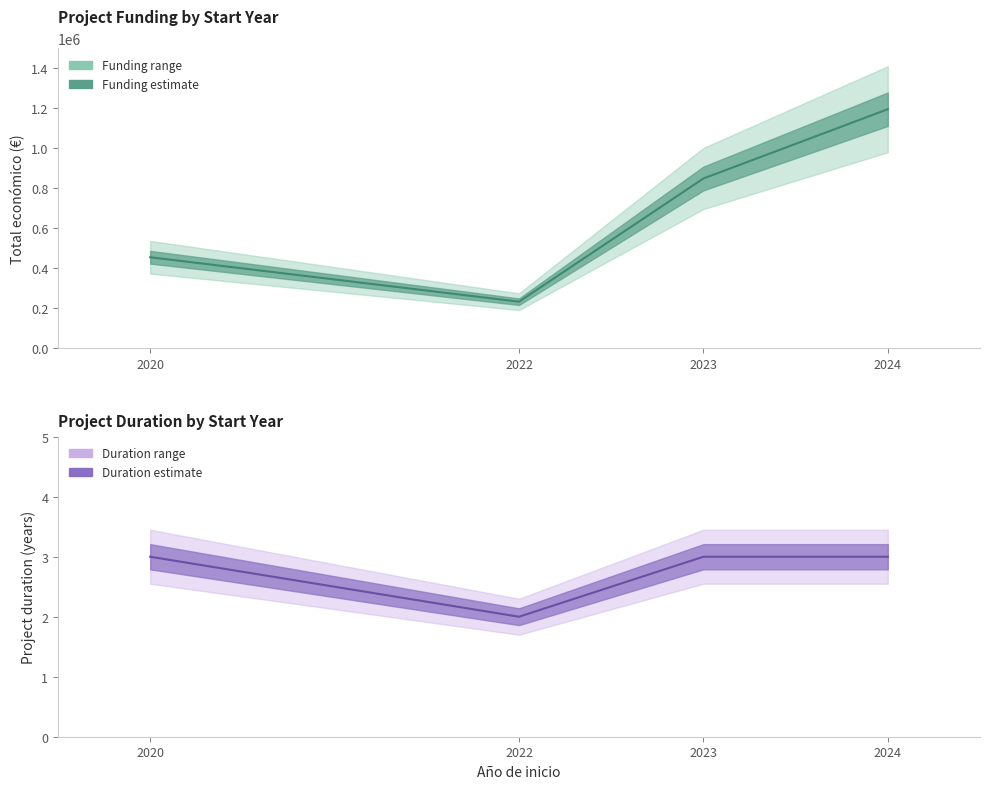

At which category is the sum across all series the highest?

2024